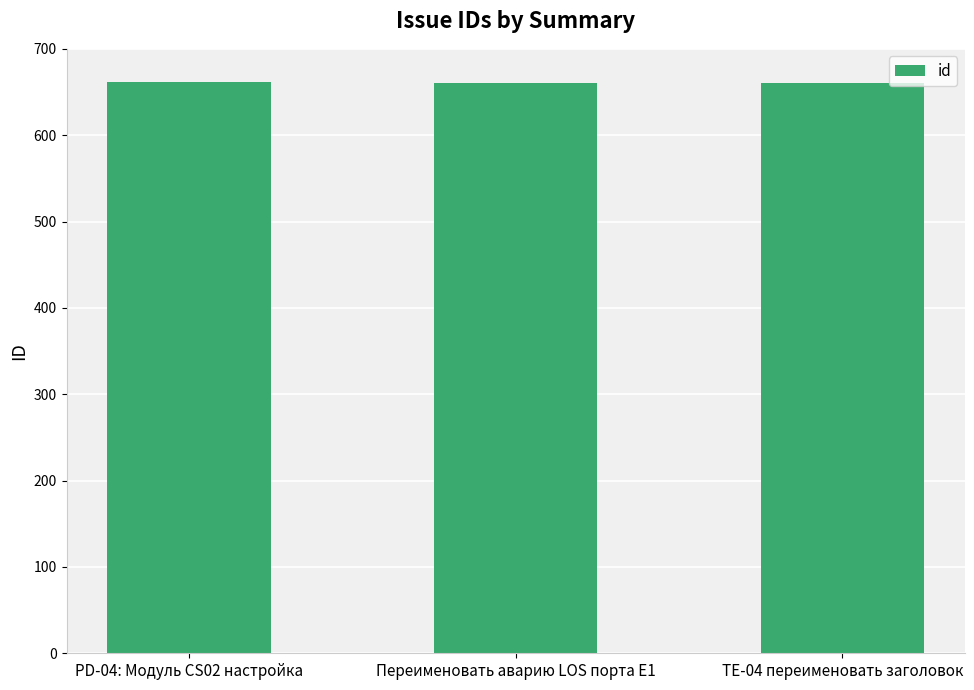

The value at Переименовать аварию LOS порта E1 is 661. True or false?

True